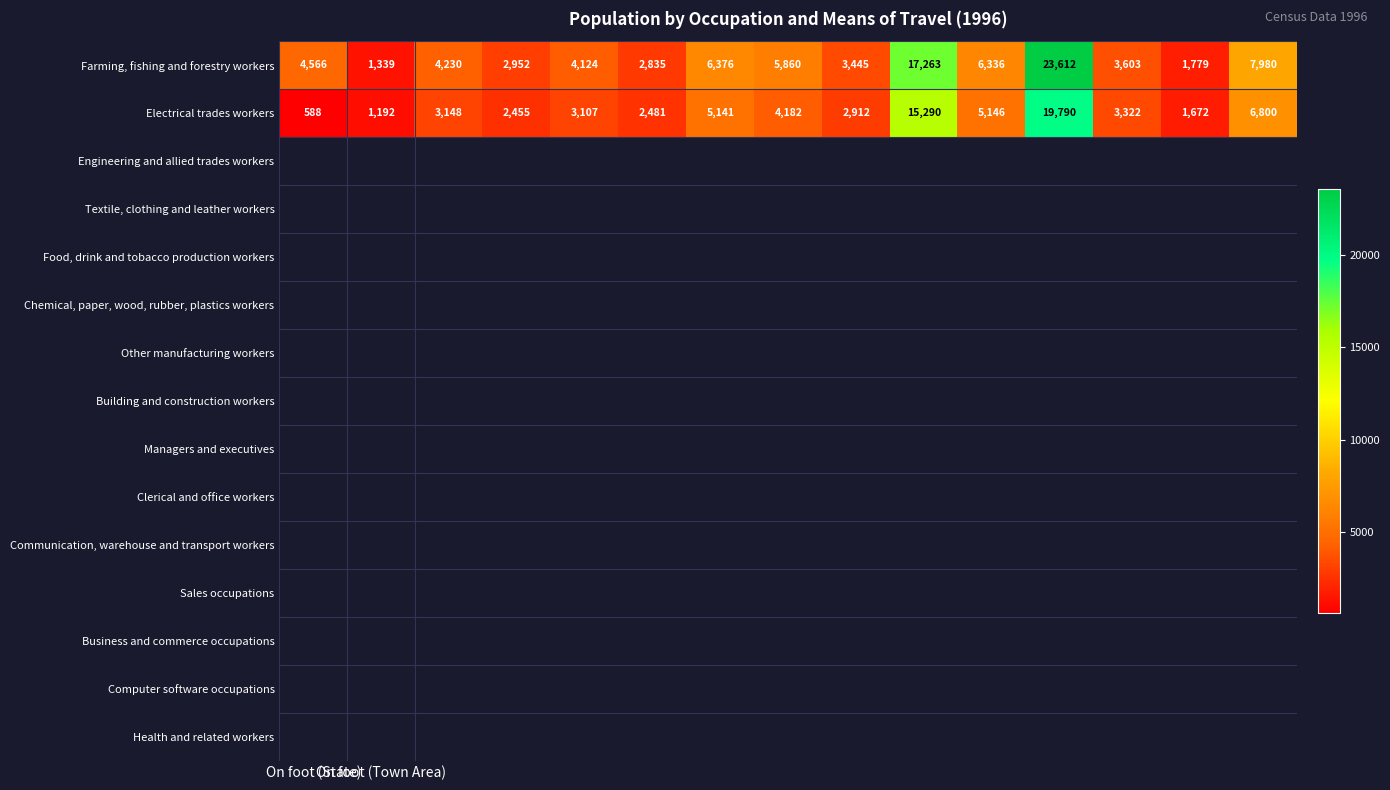

Which series has the widest spread of values?

Farming, fishing and forestry workers